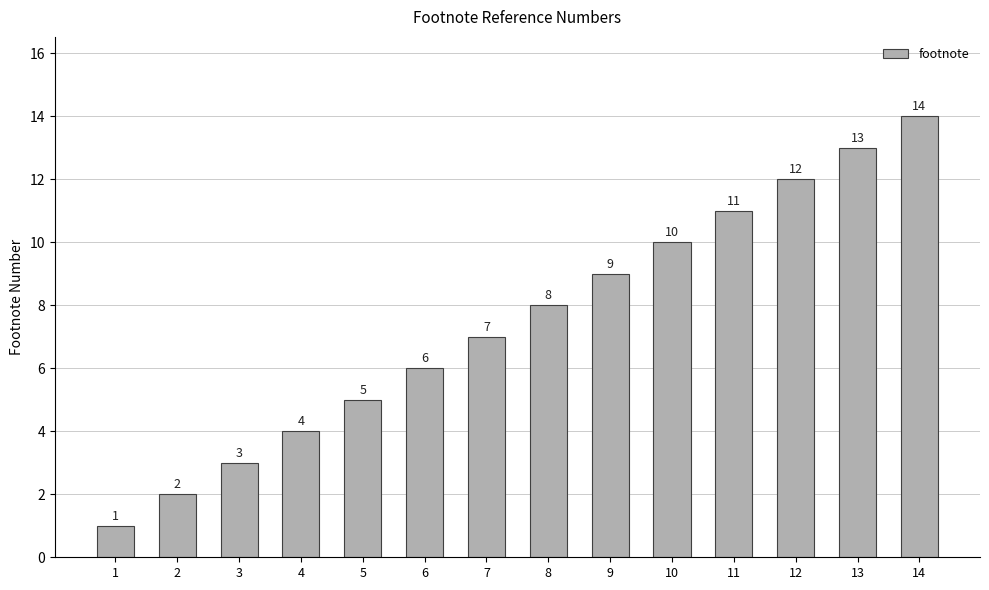

What is the value of the 1st bar from the left?

1